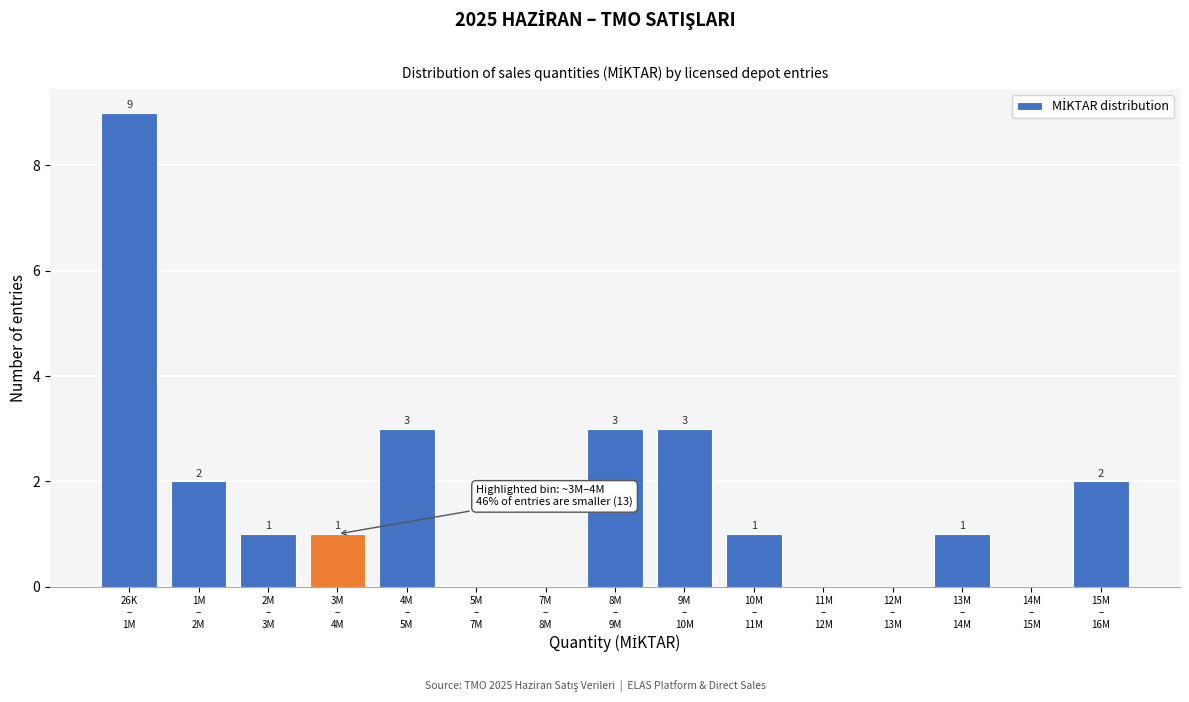

What is the sum of all values?

26